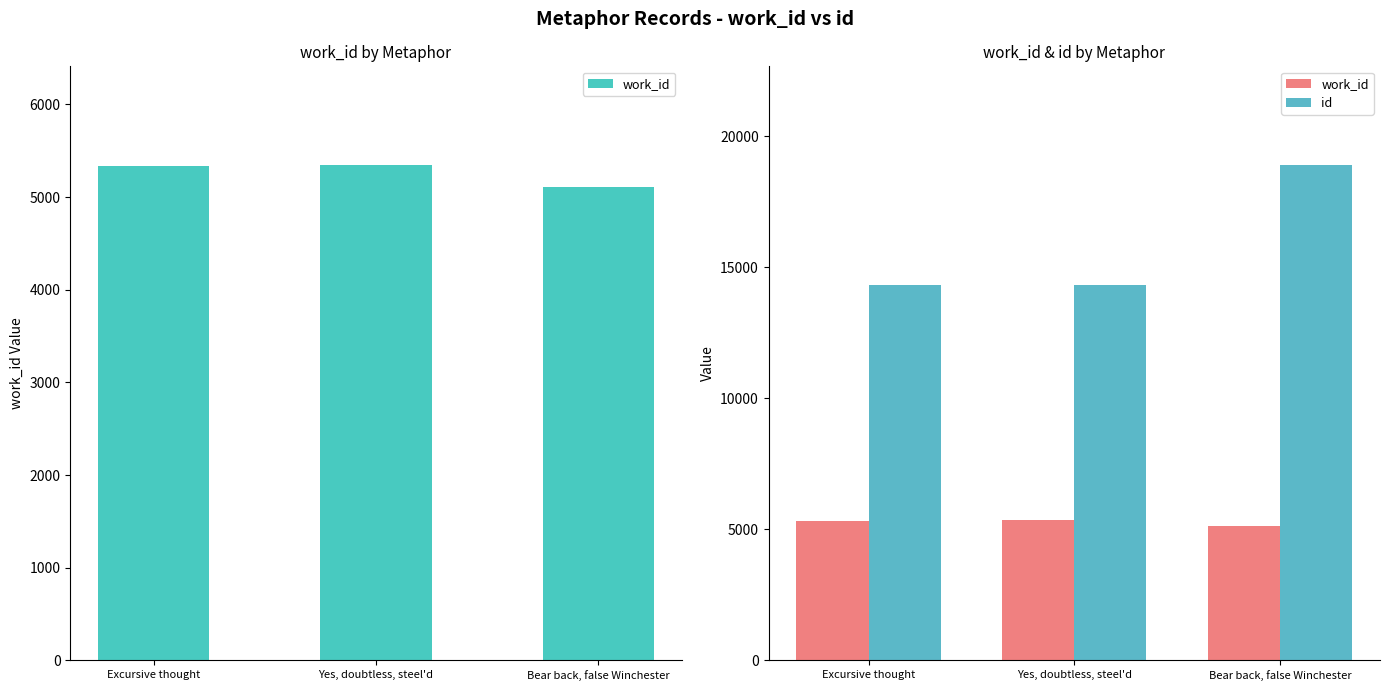

Which has a higher value, Excursive thought or Bear back, false Winchester?

Excursive thought